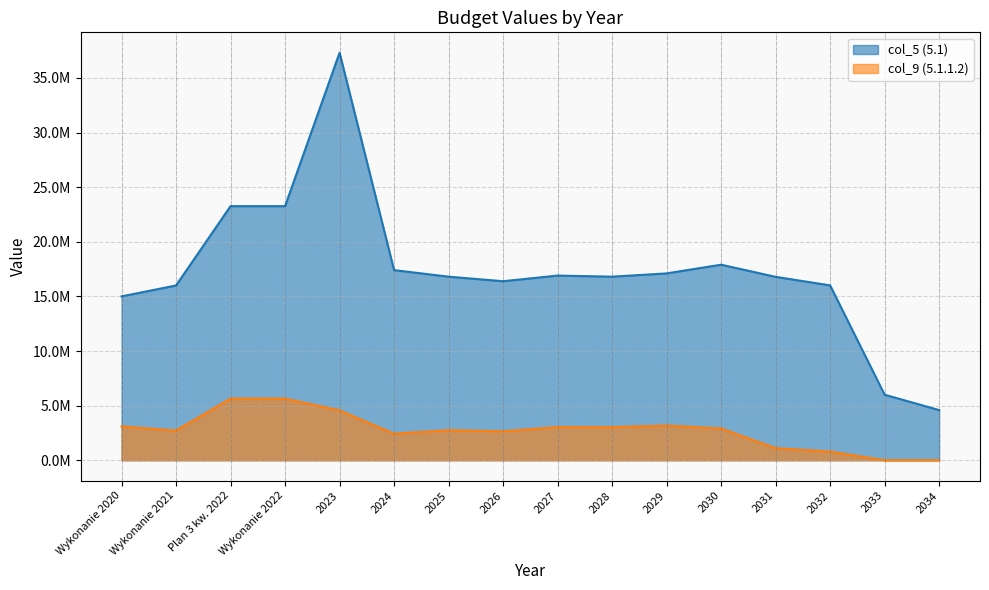

Where does the col_9 (5.1.1.2) series first go above 2912752?

Wykonanie 2020